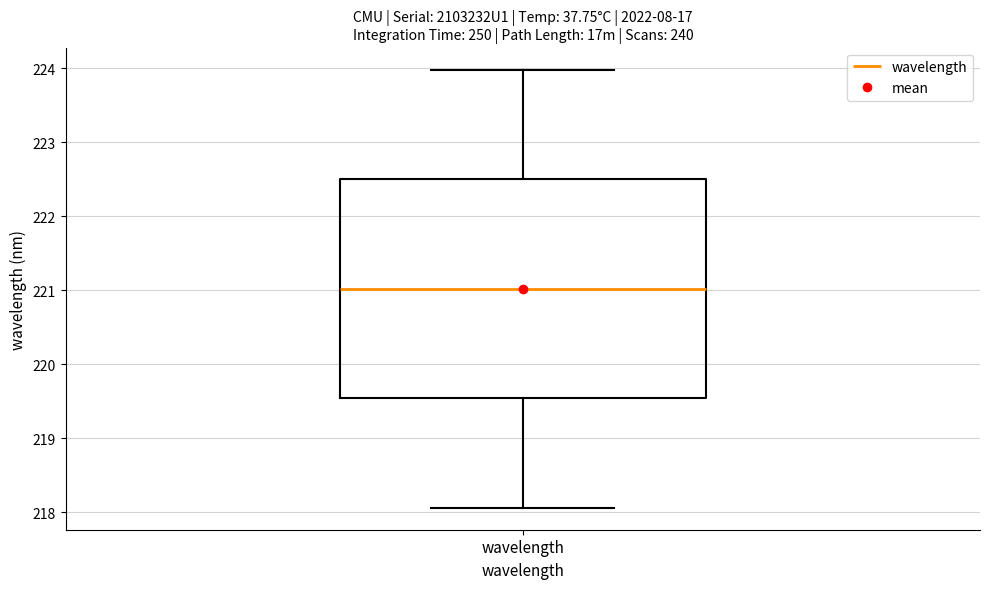

Transcribe this box plot: give where the median line is, the range the box spans, and where the two whiskers end, as read against the y-axis. The values are not printed on the chart, so give them approximately, as read against the axis.

median 221.0, box 219.5 to 222.5, whiskers 218.1 to 224.0